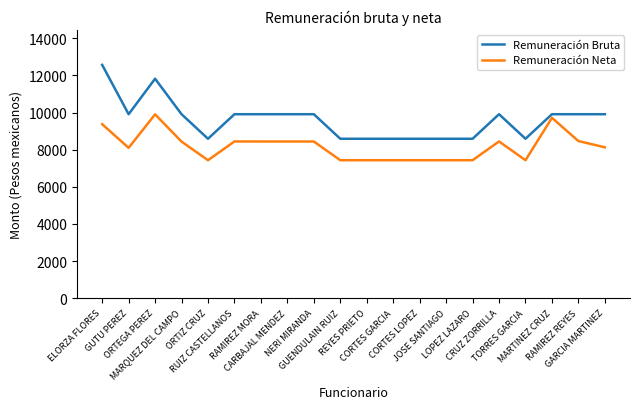

The Remuneración Neta series shows 9717 at MARTINEZ CRUZ. True or false?

True